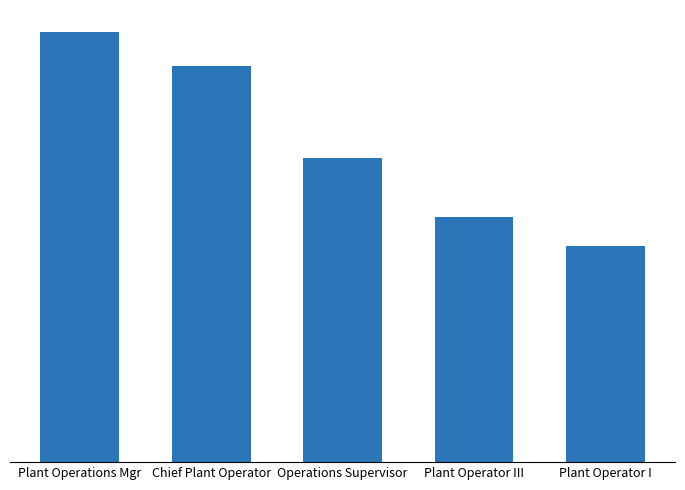

What is the sum of all values?

490370.2